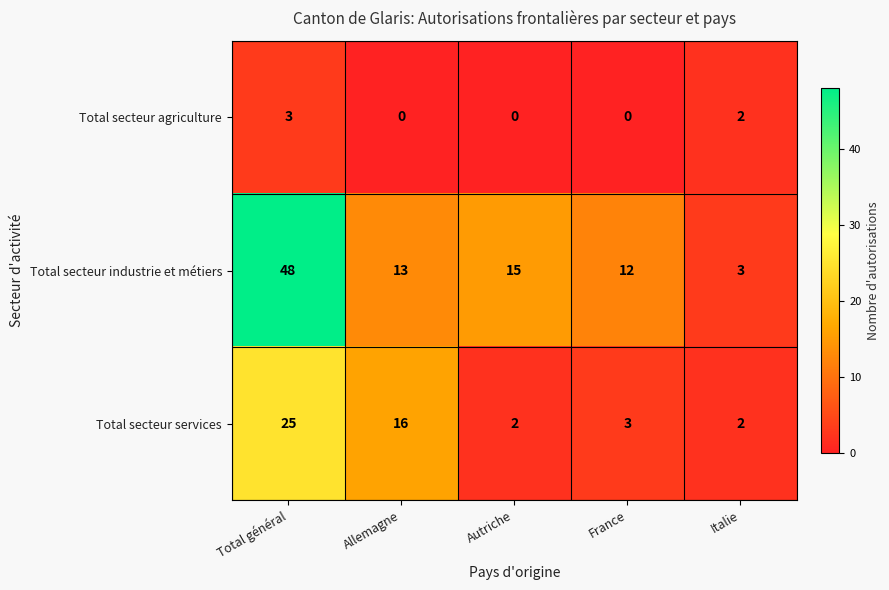

The value of Total secteur industrie et métiers at Italie is 3. True or false?

True